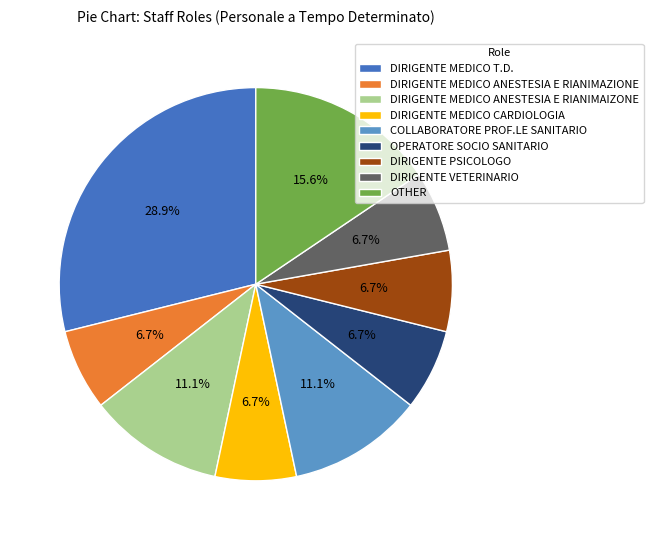

What portion of the pie excludes DIRIGENTE MEDICO ANESTESIA E RIANIMAIZONE?

88.9%